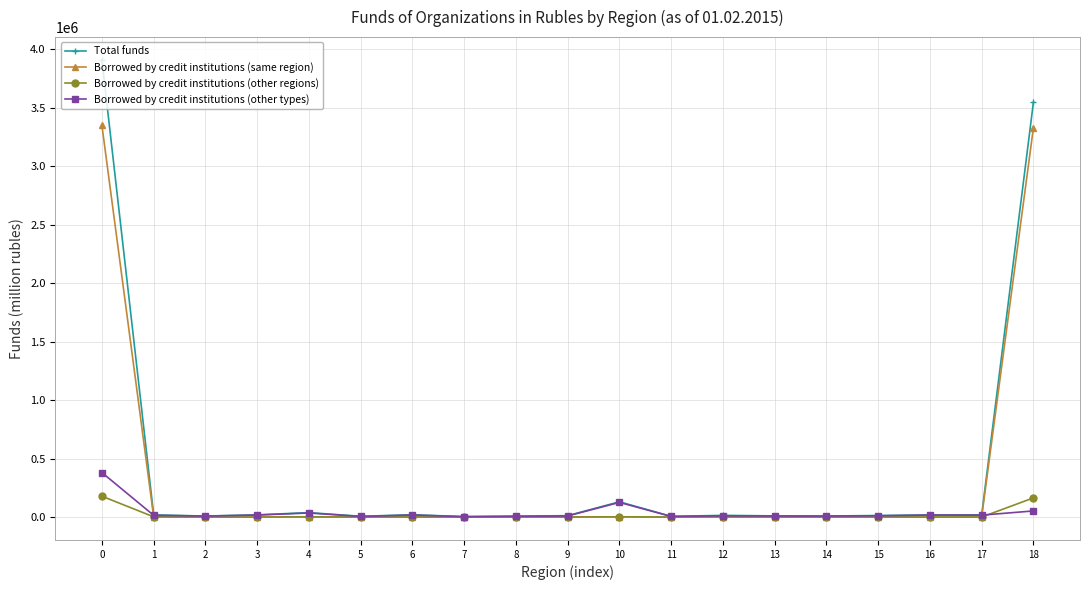

True or false: Borrowed by credit institutions (other types) has more than 2 points higher than both neighbors.

True